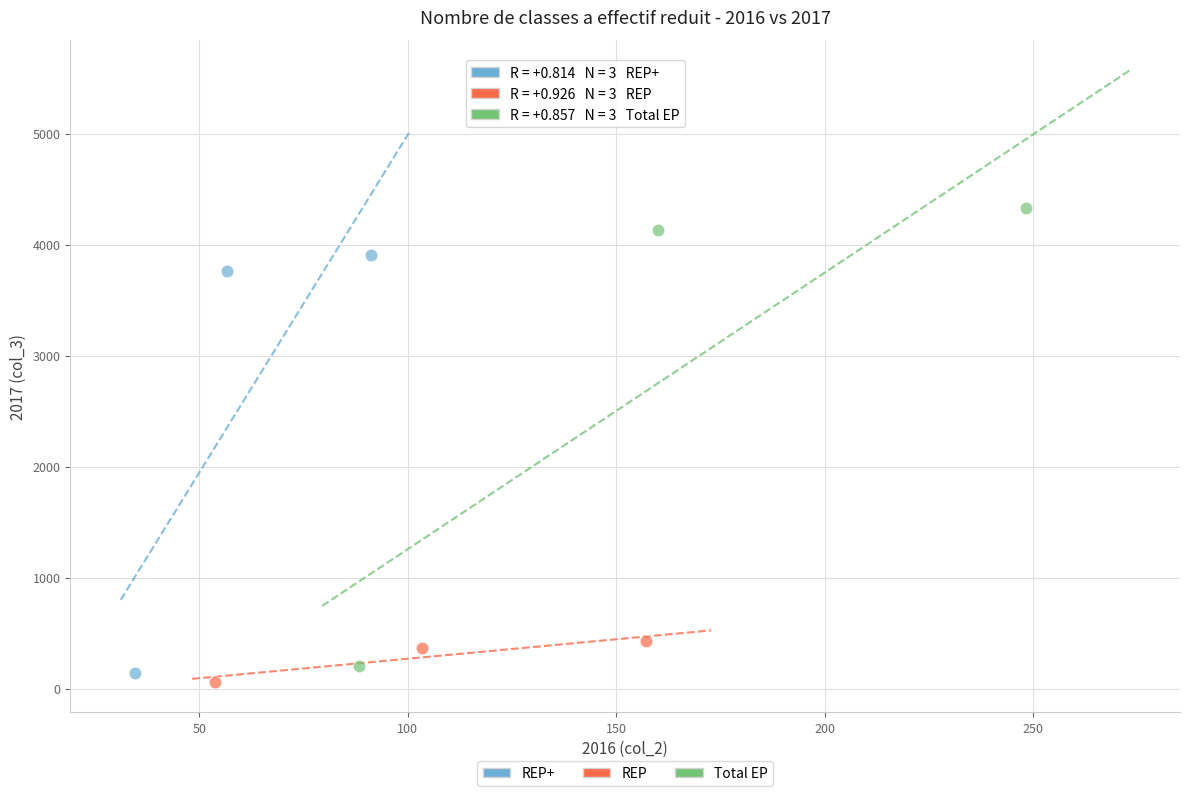

Which series reaches the minimum Y coordinate?

REP